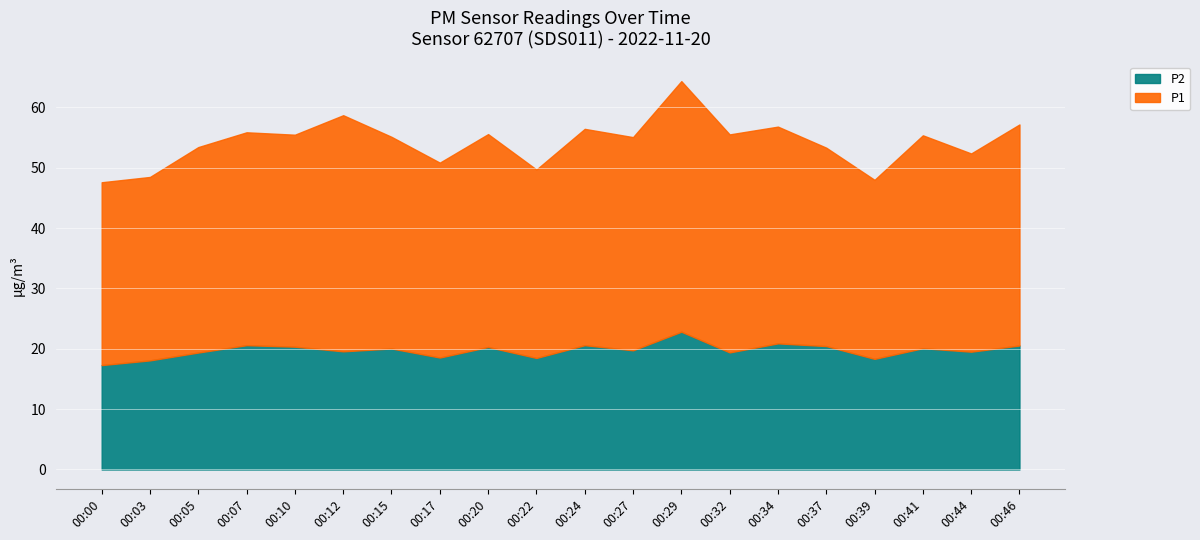

What is the maximum value for P1?

41.5